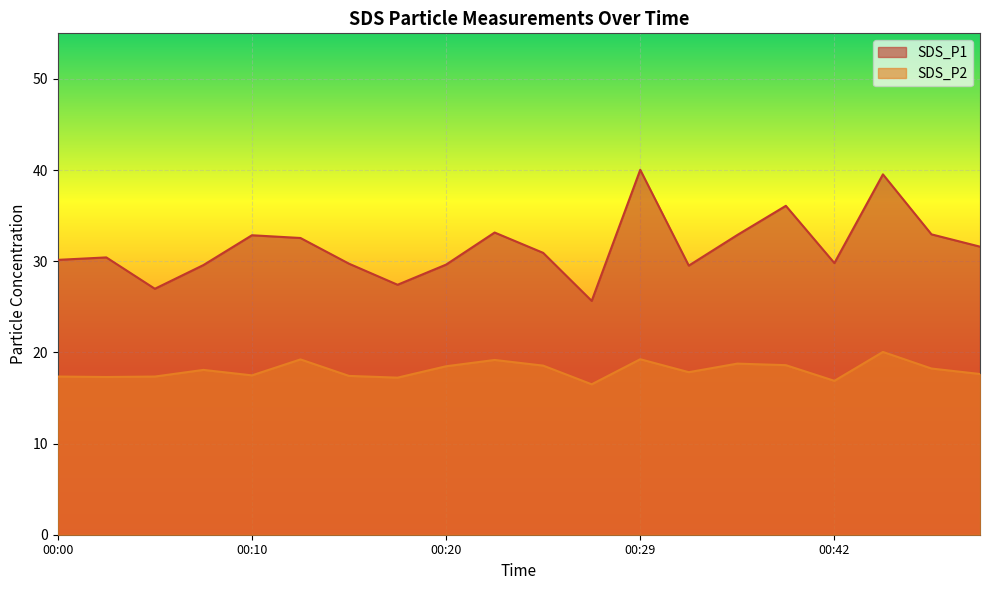

The value of SDS_P1 at 00:44 is 66.4. True or false?

False